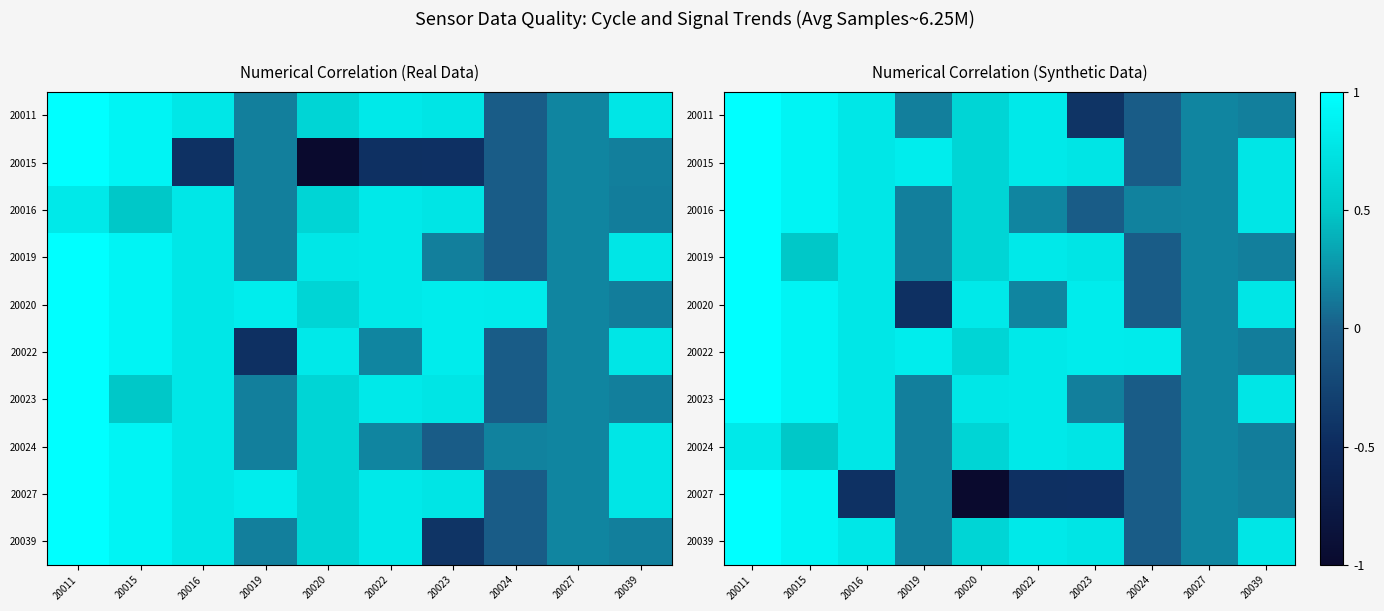

How many values in the 20020 series are below 0?

2